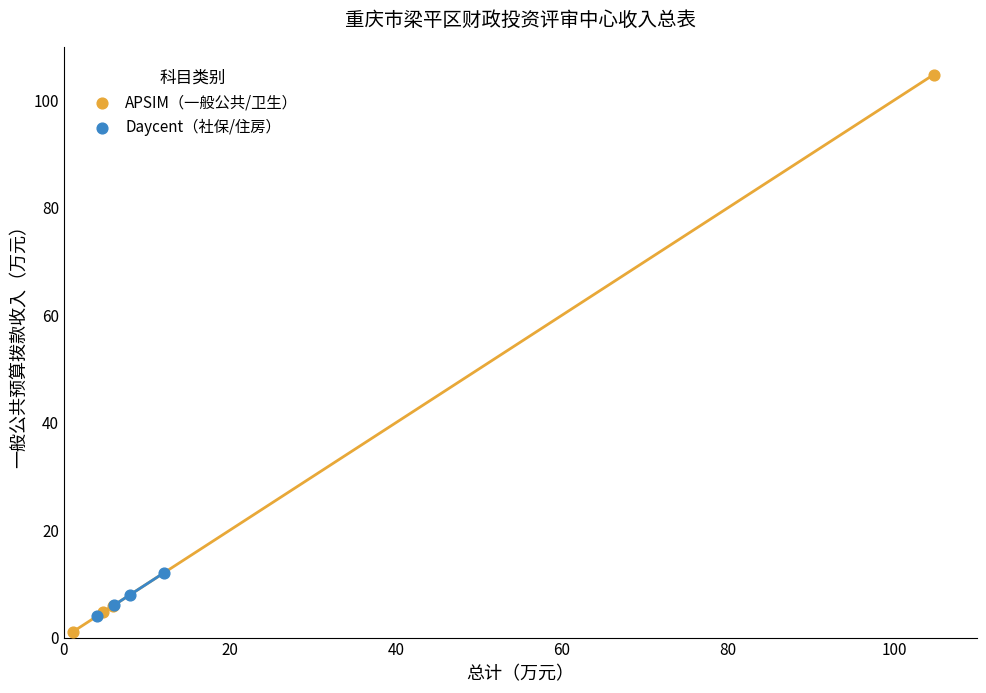

Which series has the widest spread of Y values?

APSIM（一般公共/卫生）